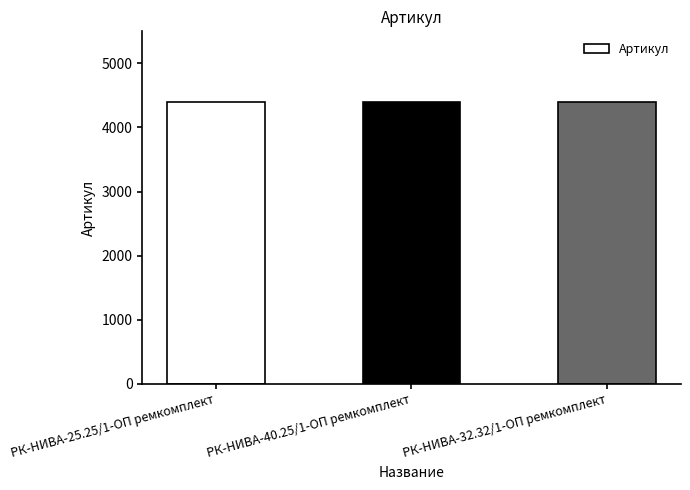

What is the difference between the values at РК-НИВА-25.25/1-ОП ремкомплект and РК-НИВА-40.25/1-ОП ремкомплект?

2